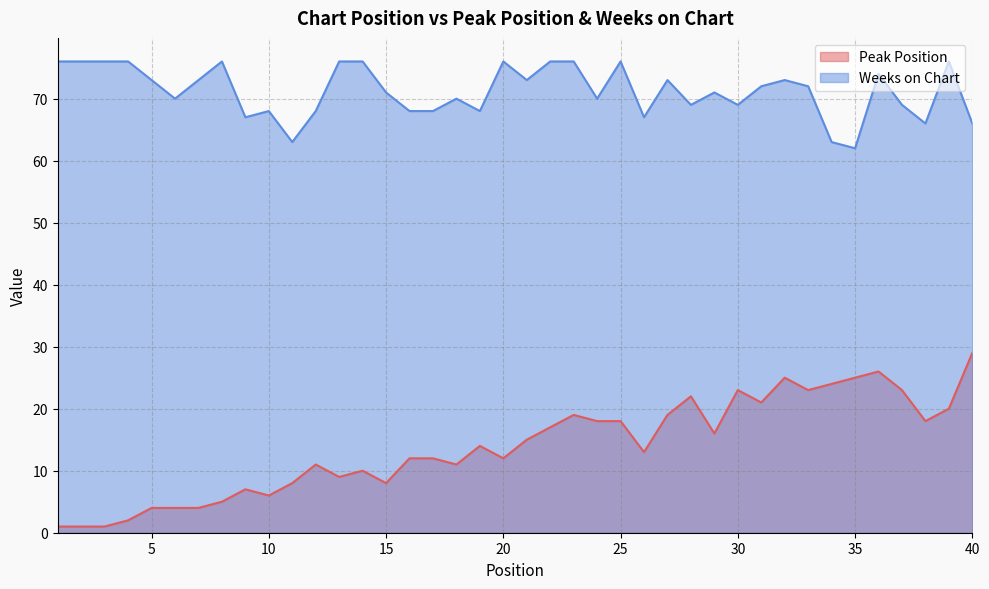

True or false: Peak Position and Weeks on Chart cross at least once.

False